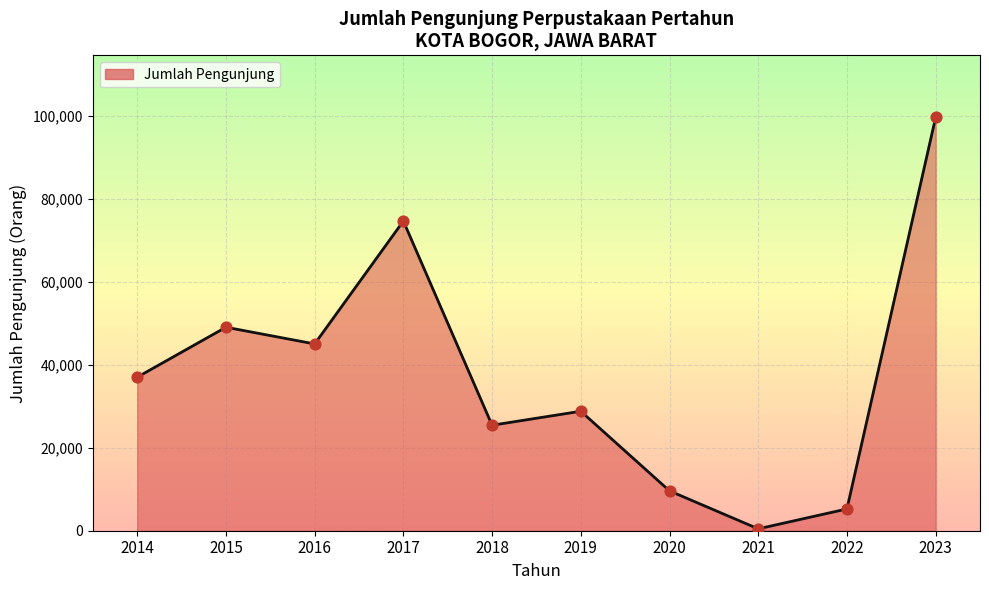

What is the change in value from 2019 to 2020?

-19189